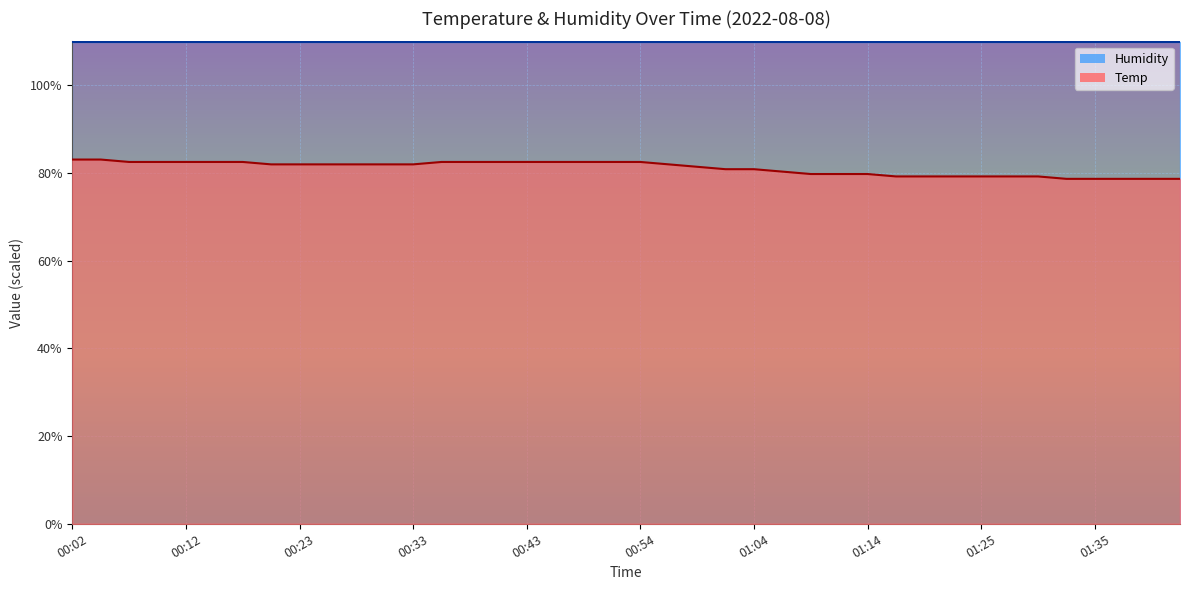

Reading left to right, transcribe all the data shown in this chart.

83.0	83.0	82.5	82.5	82.5	82.5	82.5	82.0	82.0	82.0	82.0	82.0	82.0	82.5	82.5	82.5	82.5	82.5	82.5	82.5	82.5	82.0	81.4	80.8	80.8	80.3	79.8	79.8	79.8	79.2	79.2	79.2	79.2	79.2	79.2	78.7	78.7	78.7	78.7	78.7